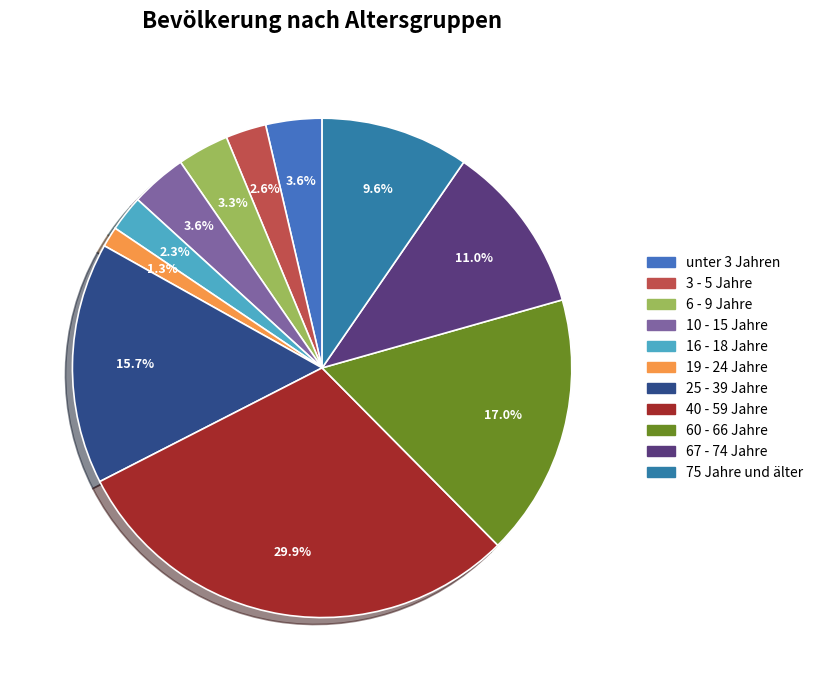

How many slices are in this pie chart?

11